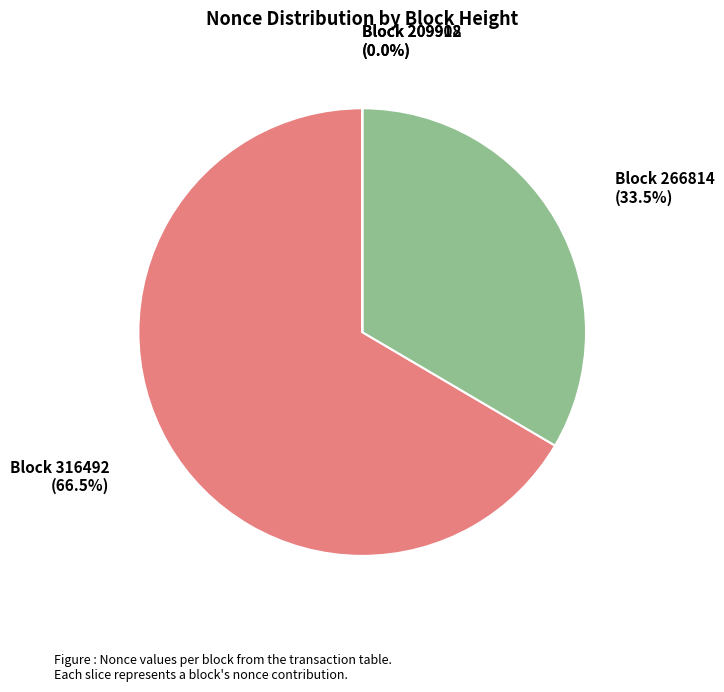

Which slice represents more than half of the pie?

Block 316492